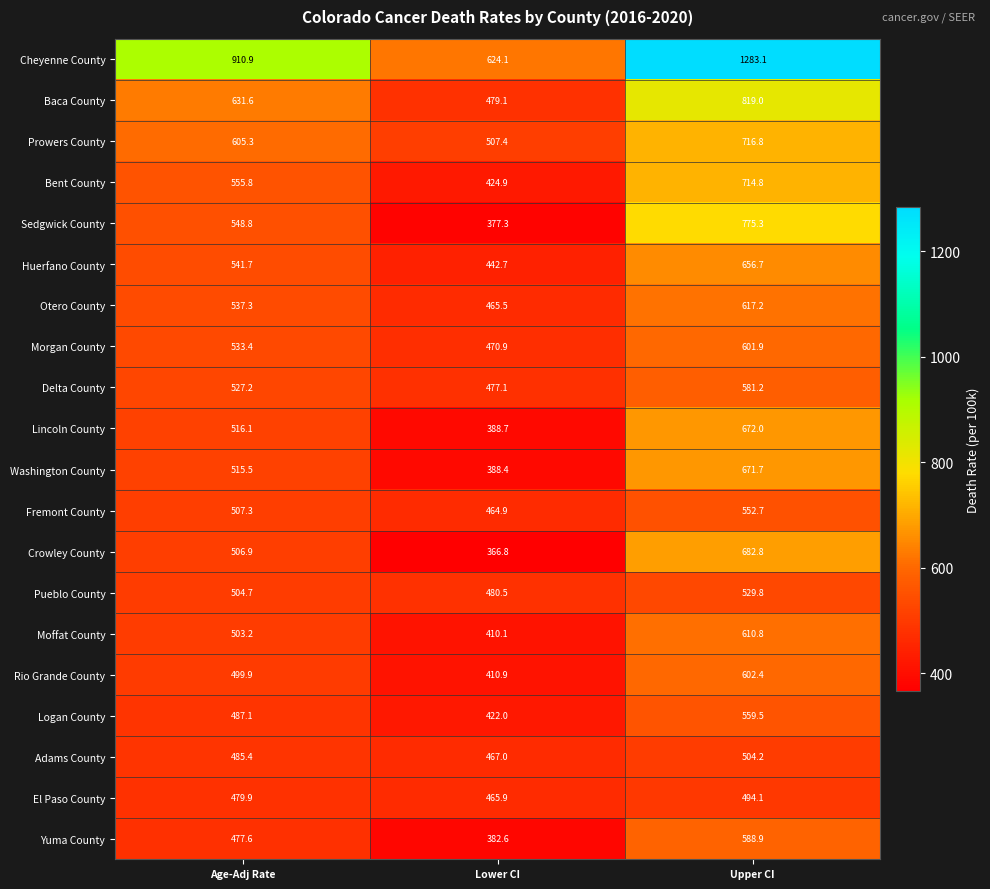

Rank the series at Lower CI from highest to lowest value.

Cheyenne County, Prowers County, Pueblo County, Baca County, Delta County, Morgan County, Adams County, El Paso County, Otero County, Fremont County, Huerfano County, Bent County, Logan County, Rio Grande County, Moffat County, Lincoln County, Washington County, Yuma County, Sedgwick County, Crowley County